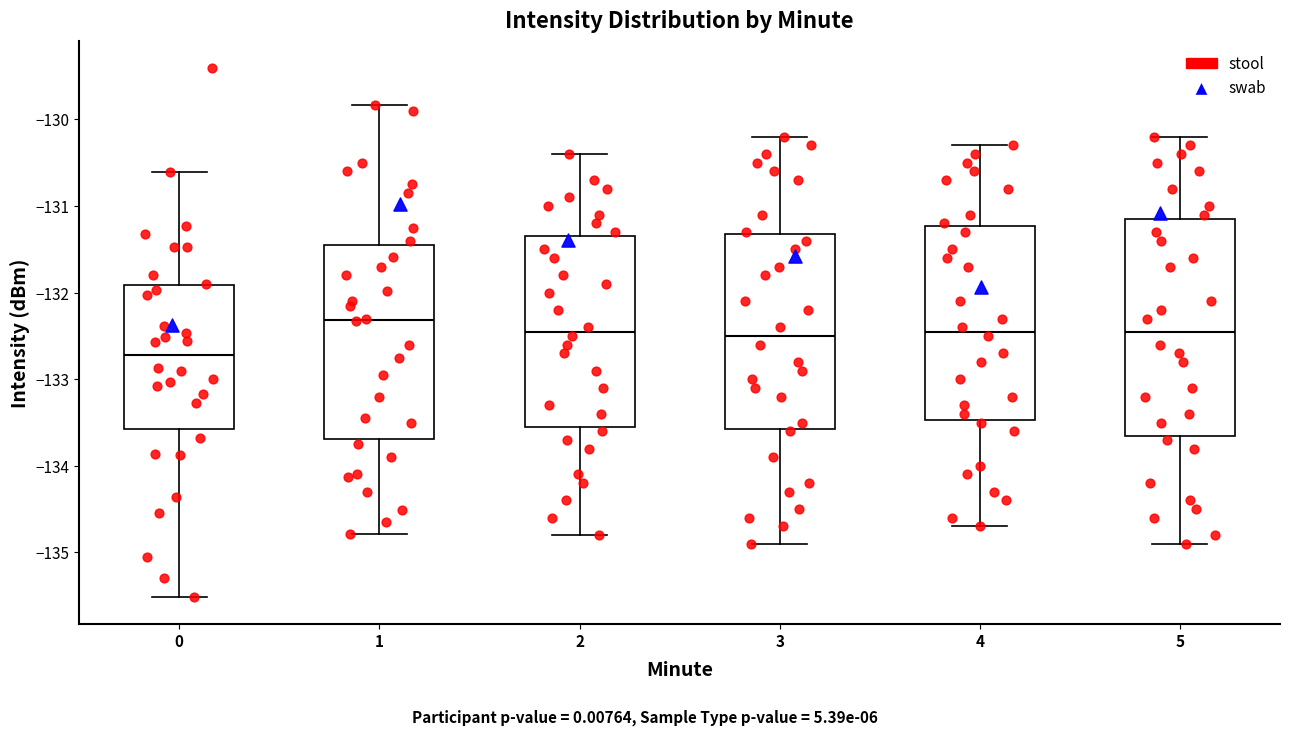

Where does the median line of the box at x = 4 sit on the y-axis? The values are not printed on the chart, so give them approximately, as read against the axis.

-132.4